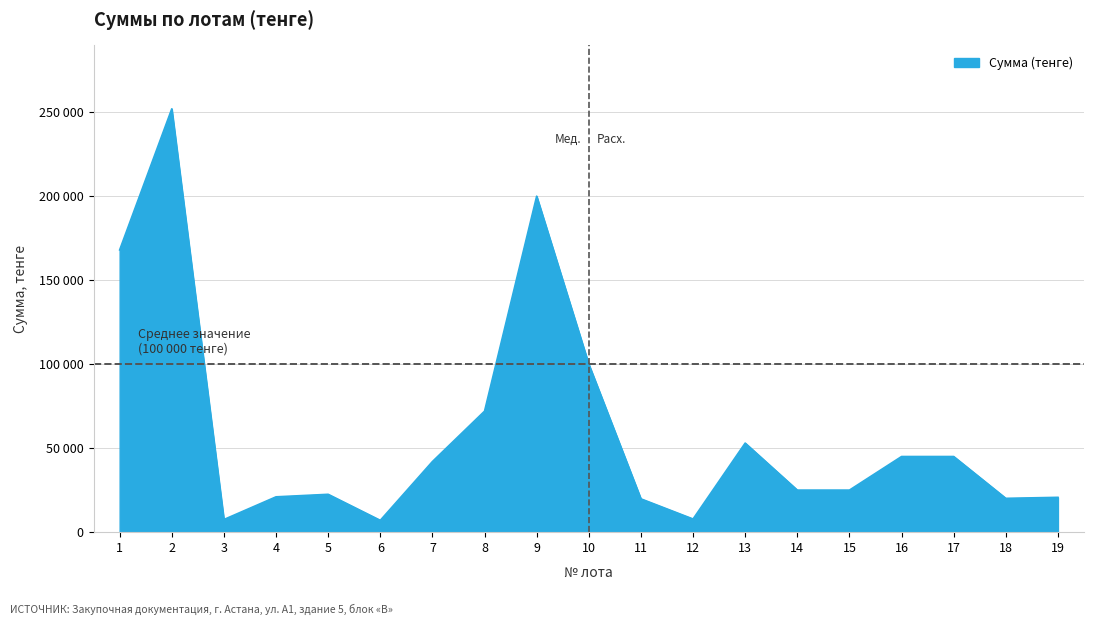

What is the smallest value displayed?

7000